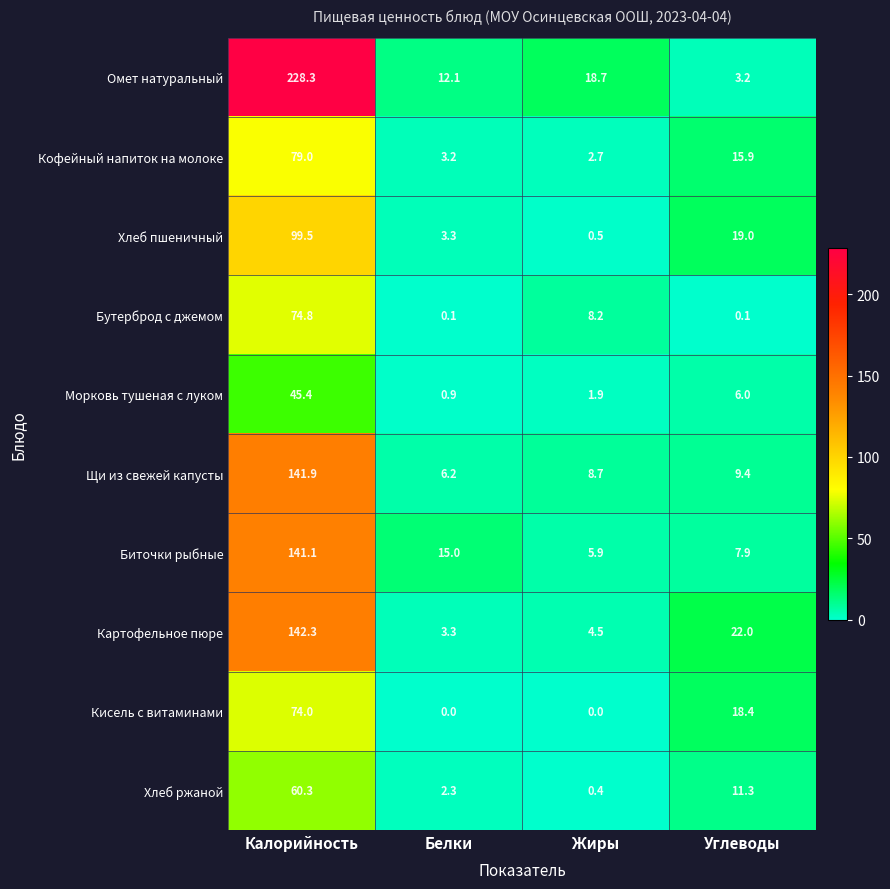

How many distinct data groups are displayed?

10